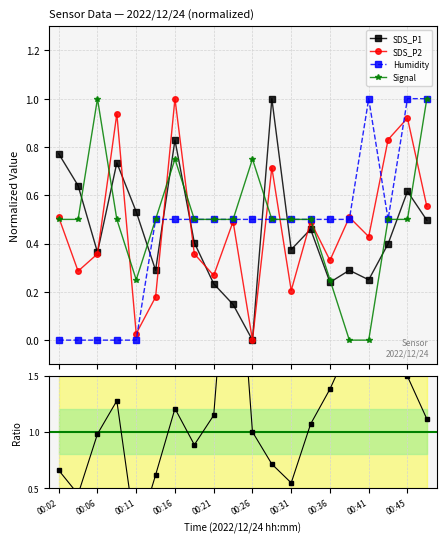

Reading left to right, extract all data points from this chart.

SDS_P1: 00:02=0.8	00:04=0.6	00:06=0.4	00:09=0.7	00:11=0.5	00:14=0.3	00:16=0.8	00:19=0.4	00:21=0.2	00:23=0.1	00:26=0.0	00:28=1.0	00:31=0.4	00:33=0.5	00:36=0.2	00:38=0.3	00:41=0.2	00:43=0.4	00:45=0.6	00:48=0.5
SDS_P2: 00:02=0.5	00:04=0.3	00:06=0.4	00:09=0.9	00:11=0.0	00:14=0.2	00:16=1.0	00:19=0.4	00:21=0.3	00:23=0.5	00:26=0.0	00:28=0.7	00:31=0.2	00:33=0.5	00:36=0.3	00:38=0.5	00:41=0.4	00:43=0.8	00:45=0.9	00:48=0.6
Humidity: 00:02=0.0	00:04=0.0	00:06=0.0	00:09=0.0	00:11=0.0	00:14=0.5	00:16=0.5	00:19=0.5	00:21=0.5	00:23=0.5	00:26=0.5	00:28=0.5	00:31=0.5	00:33=0.5	00:36=0.5	00:38=0.5	00:41=1.0	00:43=0.5	00:45=1.0	00:48=1.0
Signal: 00:02=0.5	00:04=0.5	00:06=1.0	00:09=0.5	00:11=0.2	00:14=0.5	00:16=0.8	00:19=0.5	00:21=0.5	00:23=0.5	00:26=0.8	00:28=0.5	00:31=0.5	00:33=0.5	00:36=0.2	00:38=0.0	00:41=0.0	00:43=0.5	00:45=0.5	00:48=1.0